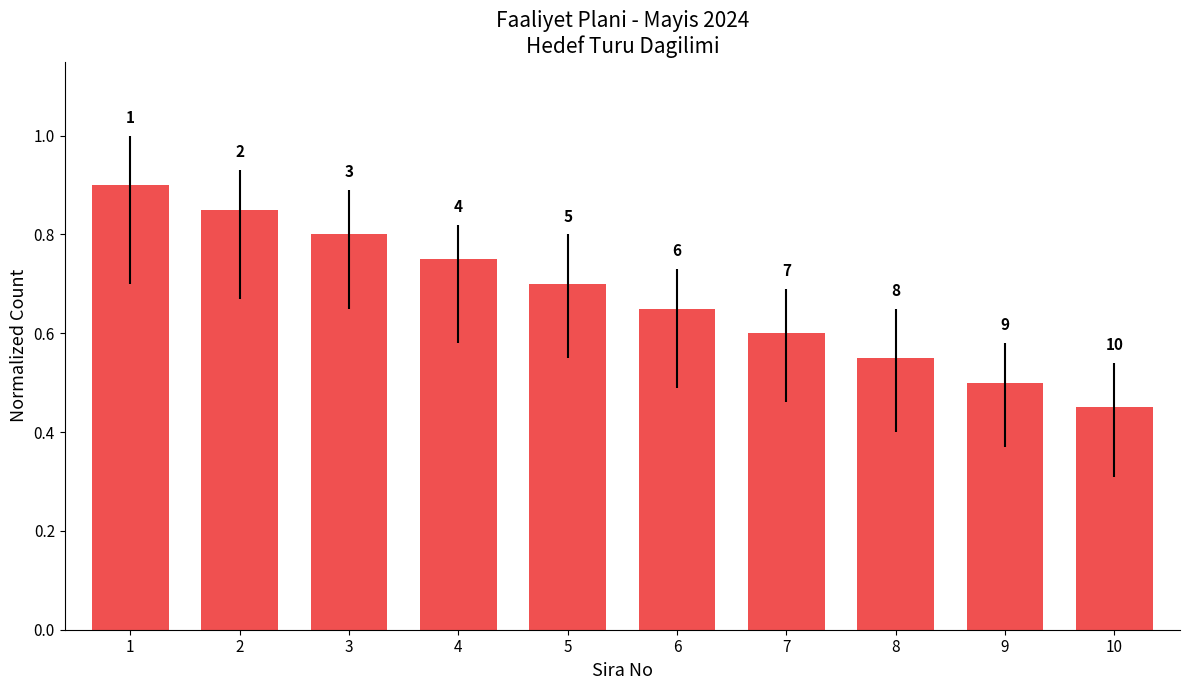

Does the chart contain stacked bars?

No